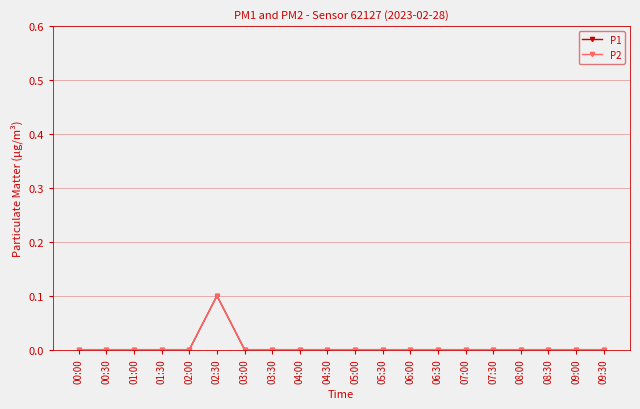

Rank the series at 08:30 from lowest to highest value.

P1, P2